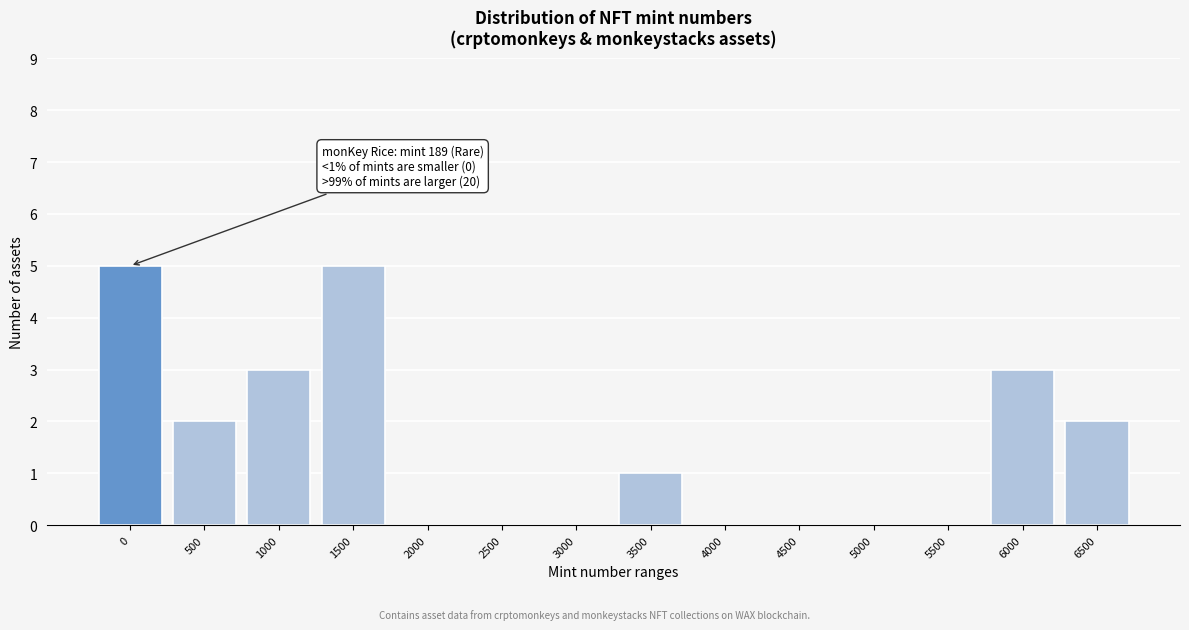

Reading left to right, list all the values displayed in this chart.

0=5	500=2	1000=3	1500=5	2000=0	2500=0	3000=0	3500=1	4000=0	4500=0	5000=0	5500=0	6000=3	6500=2